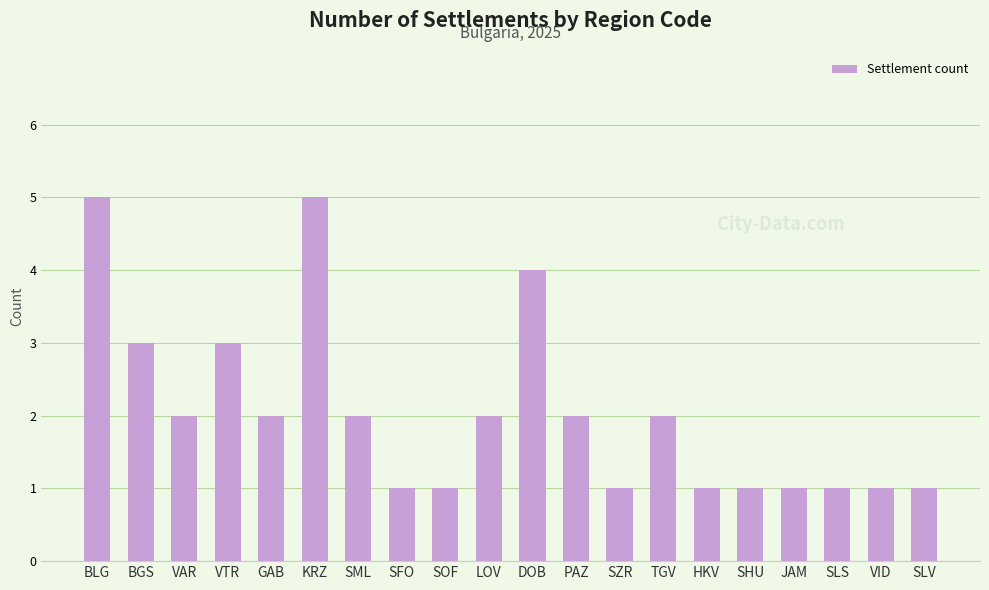

What is the sum of all values?

41